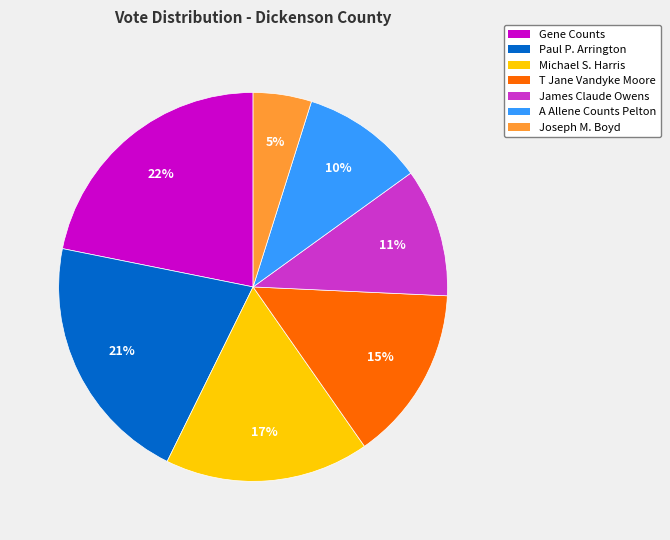

Is there any slice that represents more than half of the pie?

No